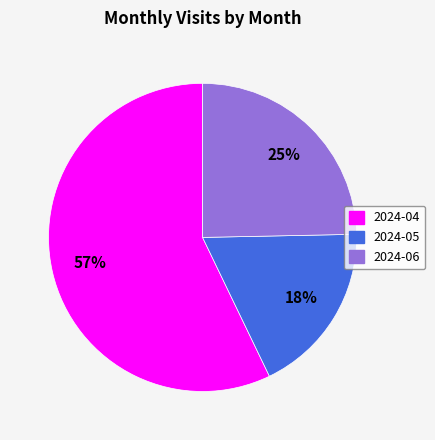

Does any single category account for the majority?

Yes